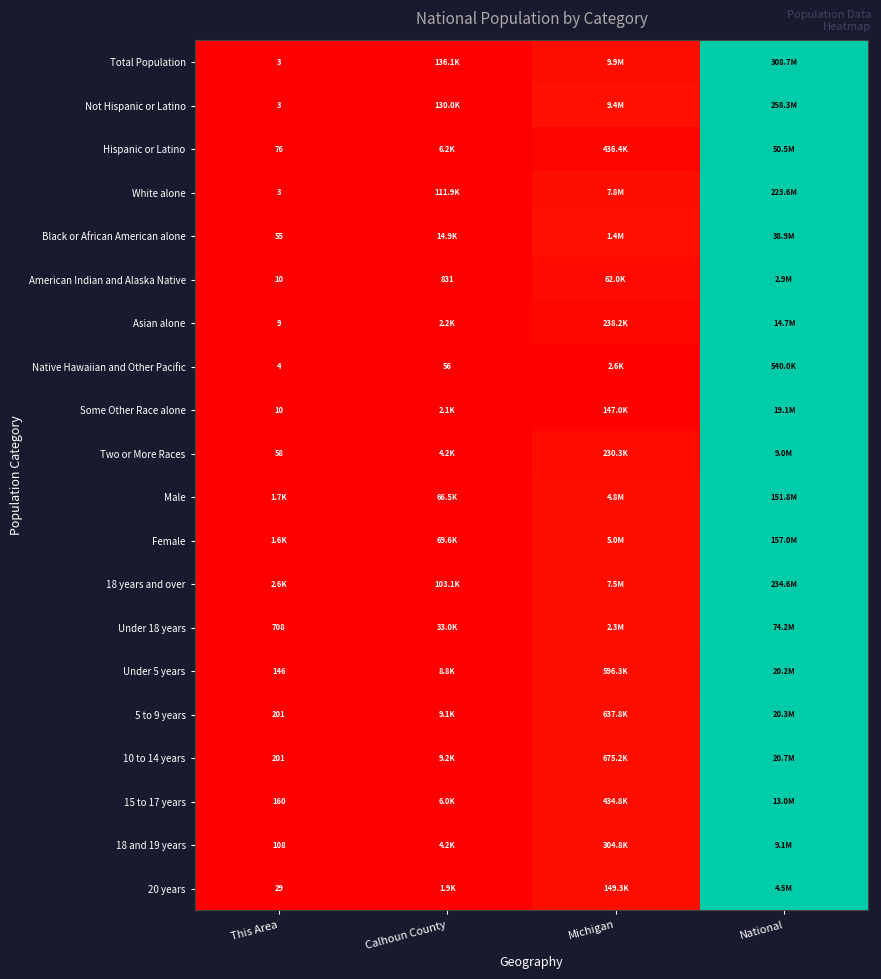

At which category does the chart reach its peak across all series?

National